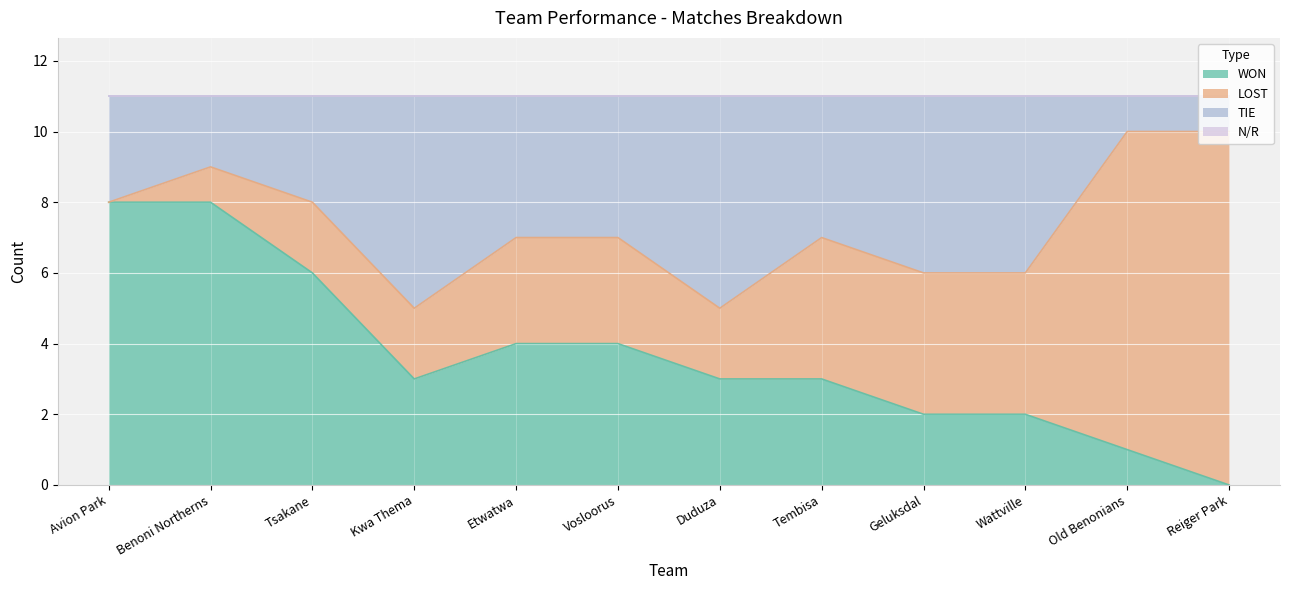

True or false: MAT and WON intersect in this chart.

False